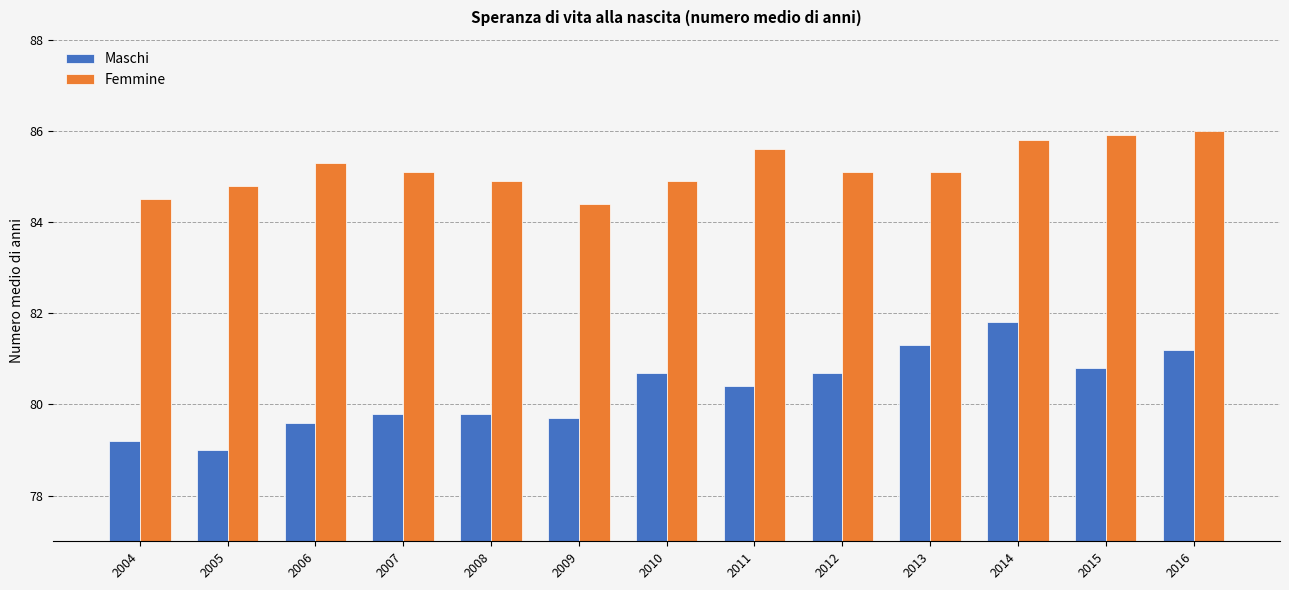

At 2012, list the series in order from largest to smallest.

Femmine, Maschi